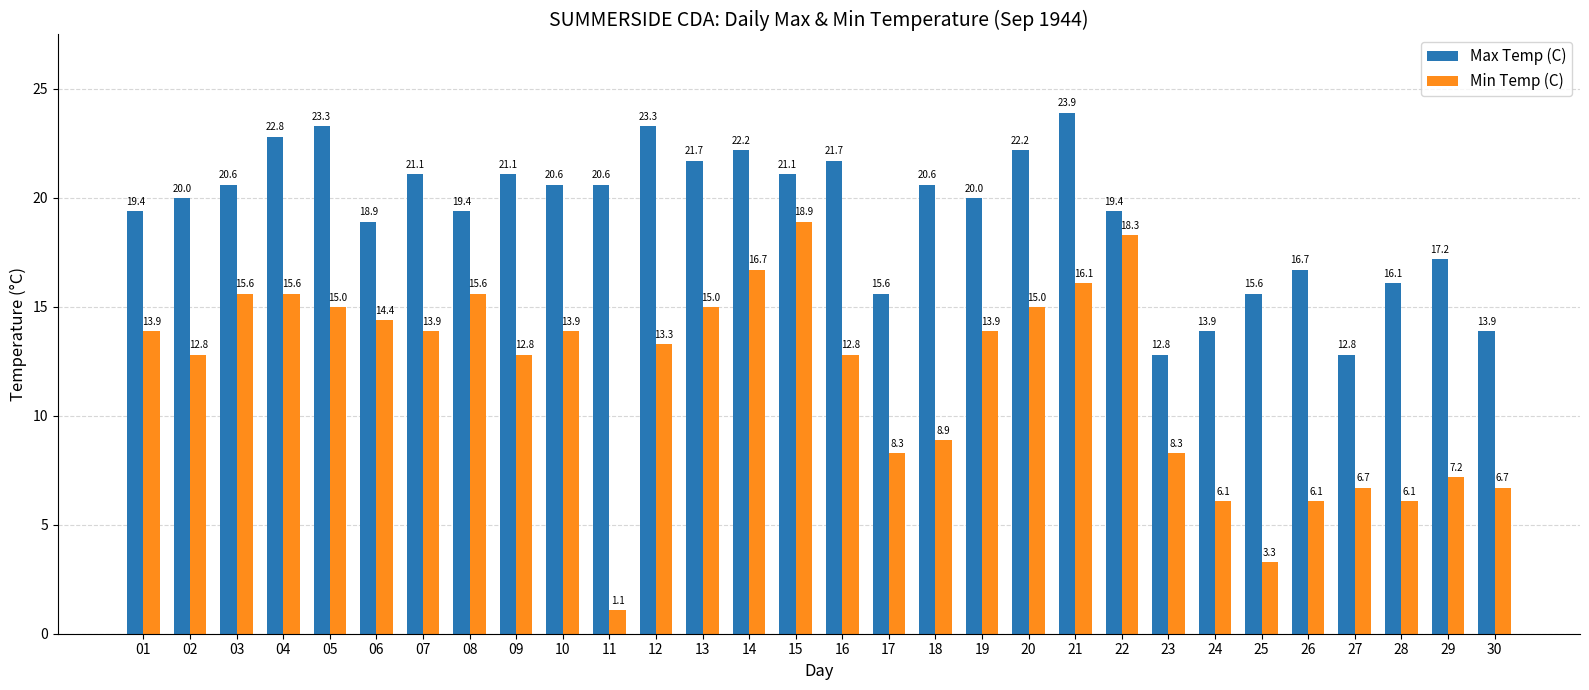

What is the difference between the second highest and minimum values in the Min Temp (C) series?

17.2